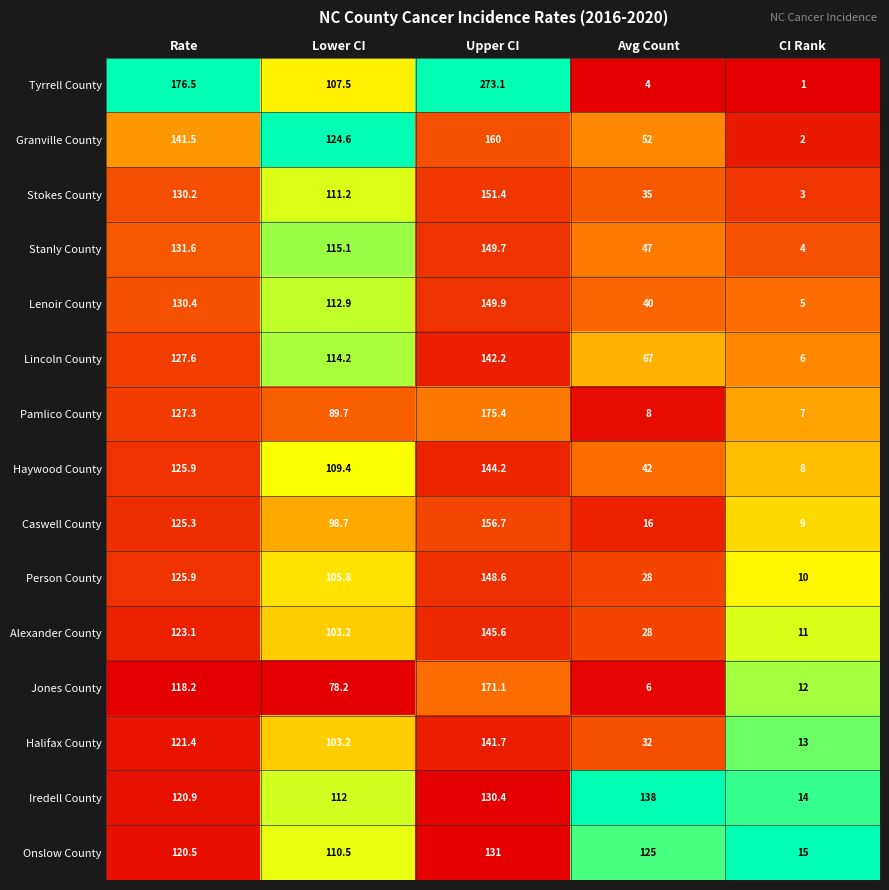

At which label does Halifax County reach its minimum?

CI Rank